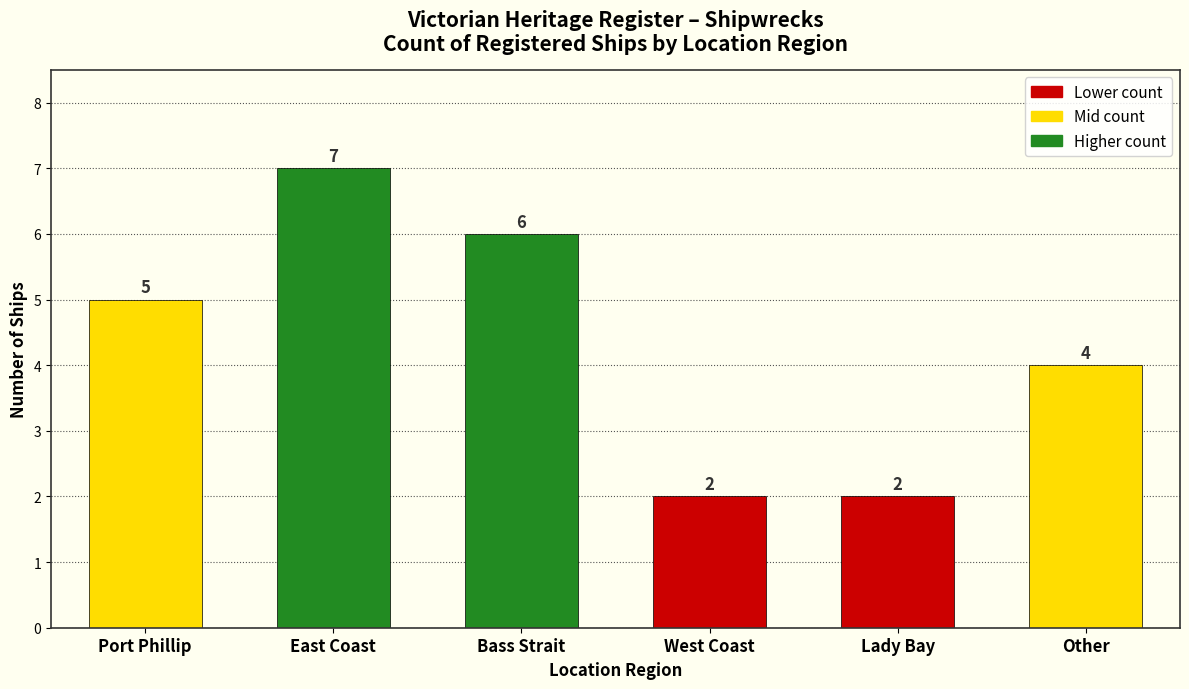

How many values are below 5?

3